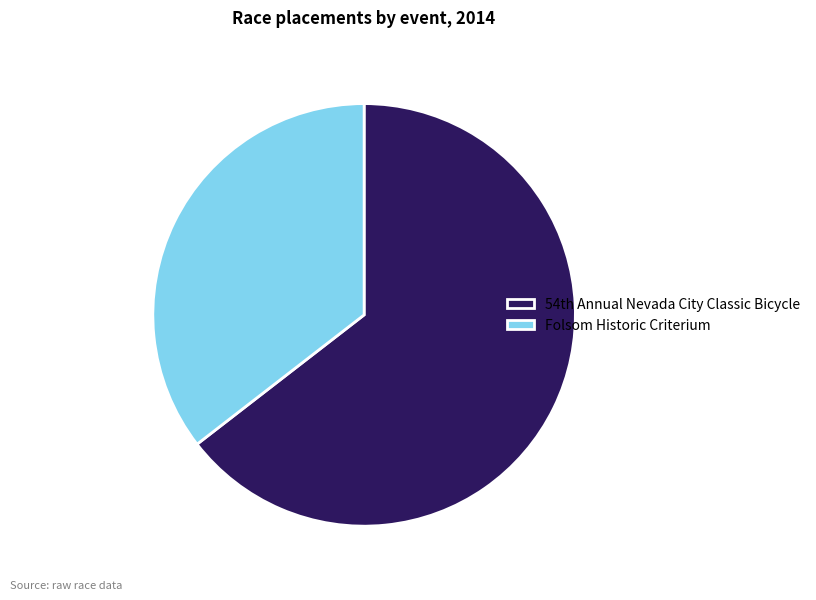

What is the smallest slice in the pie chart?

Folsom Historic Criterium